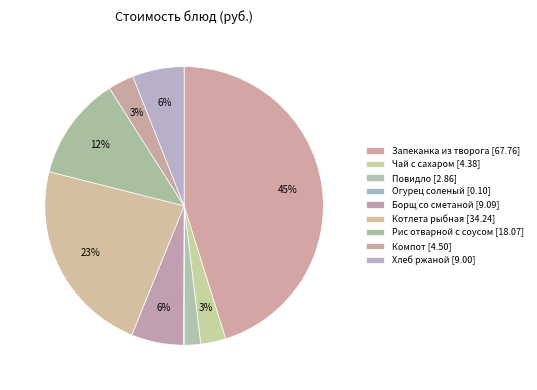

To the nearest percent, what portion does Компот represent?

3%